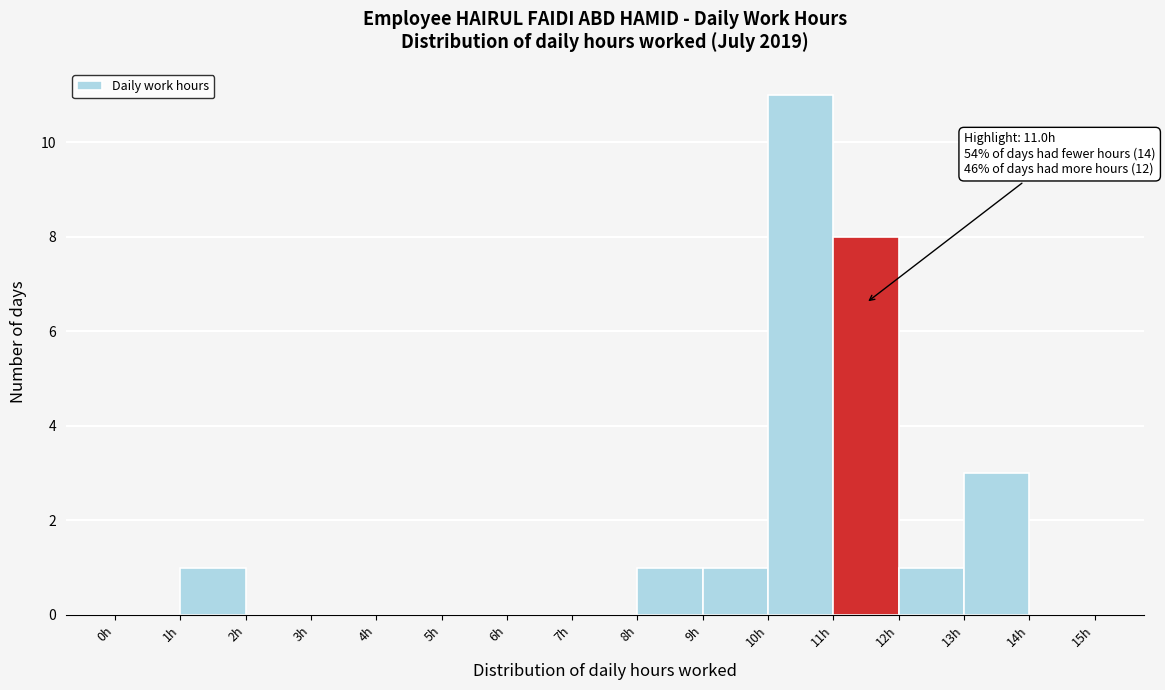

Over which range of the x-axis is the bar tallest?

10 to 11